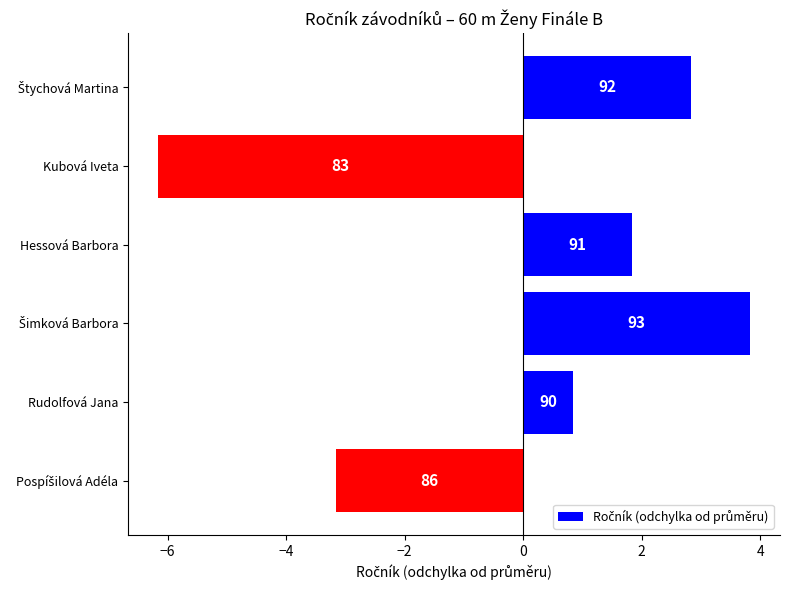

Are the bars horizontal?

Yes